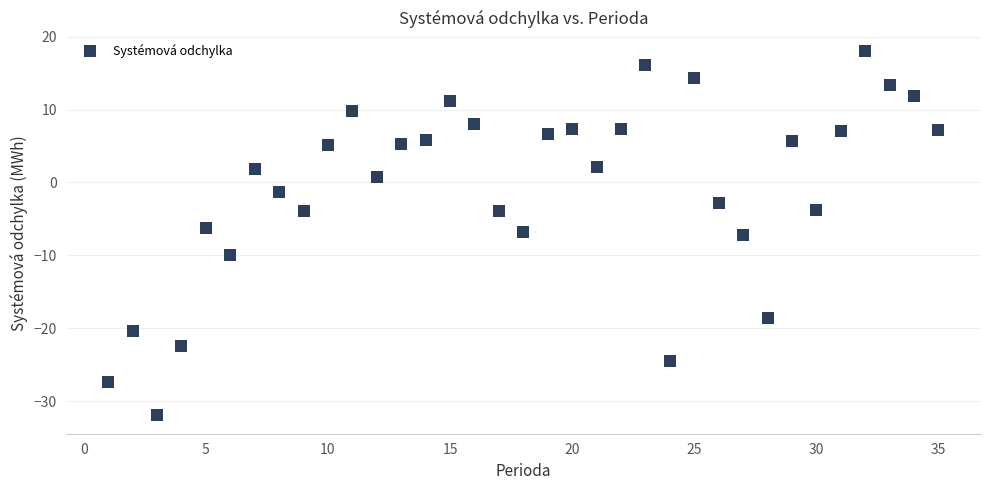

What is the range of Y values (max minus min)?

50.0